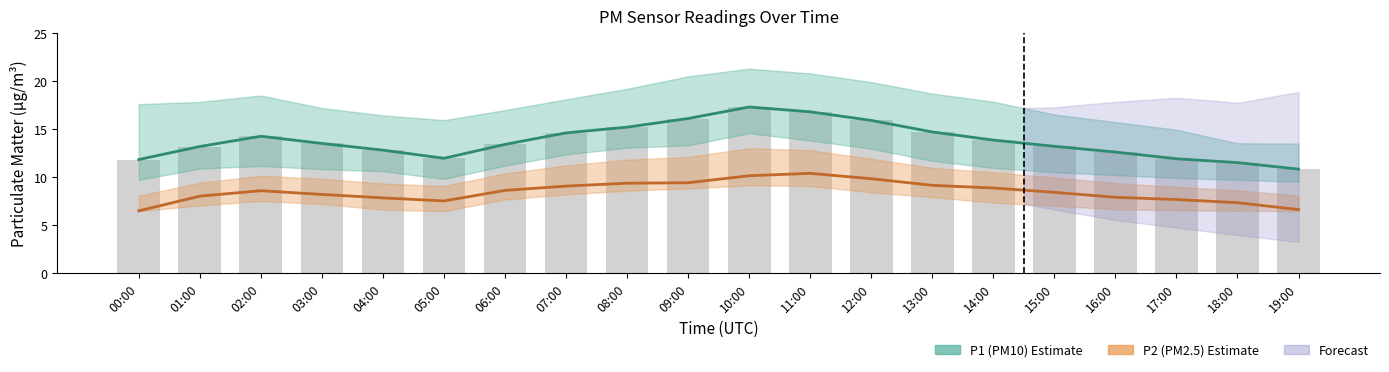

Reading left to right, list all the values displayed in this chart.

P1 (PM10): 11.8	13.2	14.2	13.5	12.8	11.9	13.4	14.6	15.2	16.1	17.3	16.8	15.9	14.7	13.8	13.2	12.6	11.9	11.5	10.8
P2 (PM2.5): 6.5	8.0	8.6	8.2	7.8	7.5	8.6	9.1	9.3	9.4	10.1	10.4	9.8	9.1	8.8	8.4	7.9	7.7	7.3	6.6